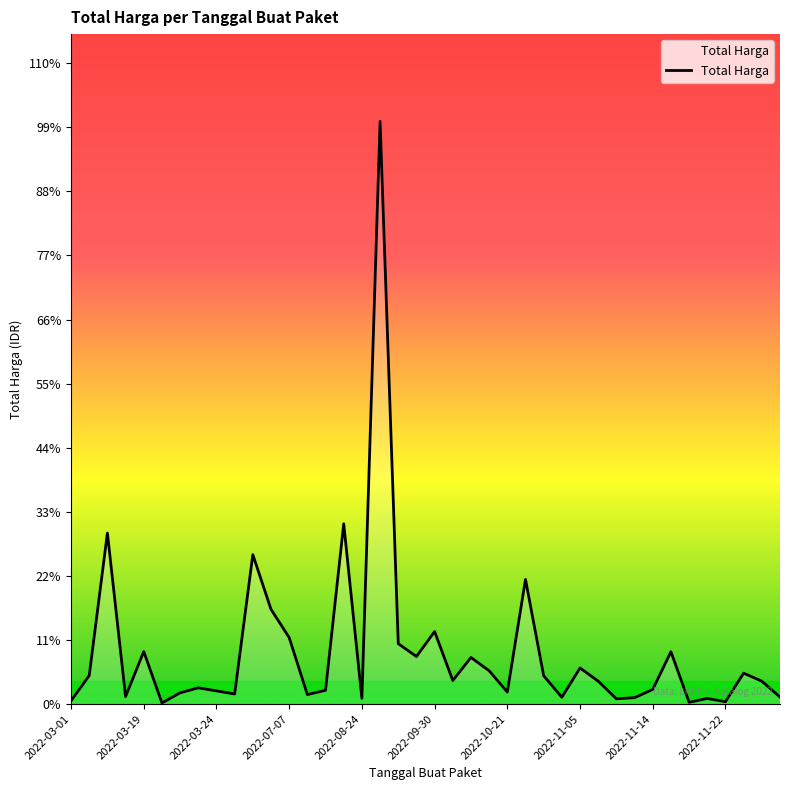

Does the chart display data point markers on the line(s)?

No